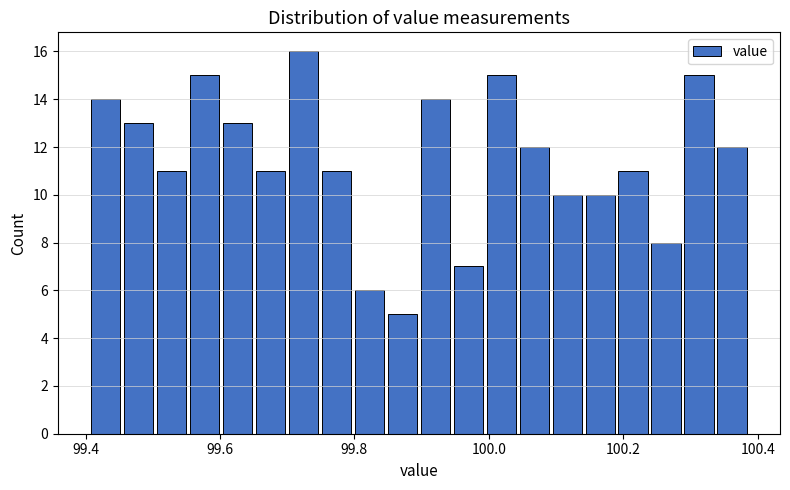

Read against the x-axis, roughly where is the centre of the tallest bar?

99.72